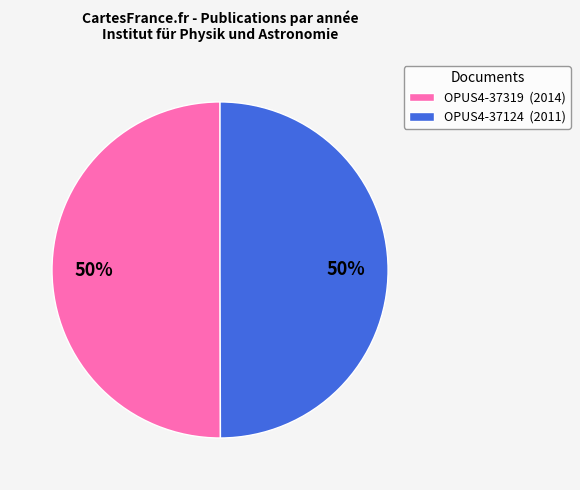

True or false: OPUS4-37319 accounts for 58% of the total.

False